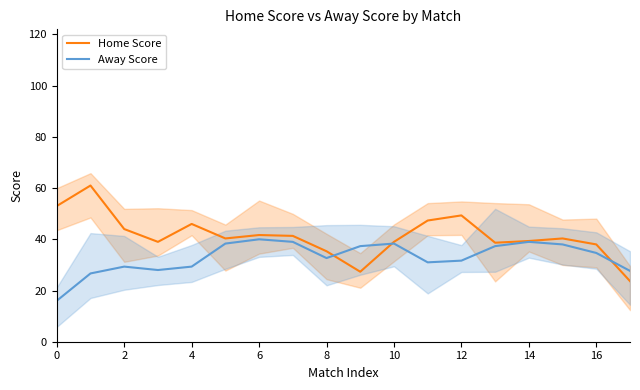

How many interior local peaks does the Away Score series have?

4